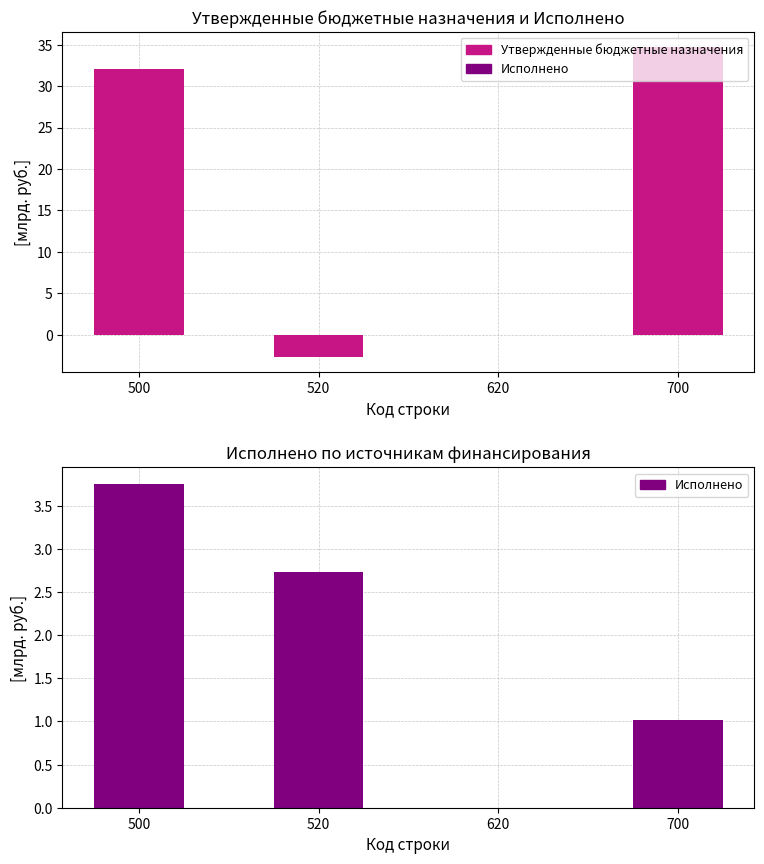

What is the difference between the highest and lowest values at 500?

28.3